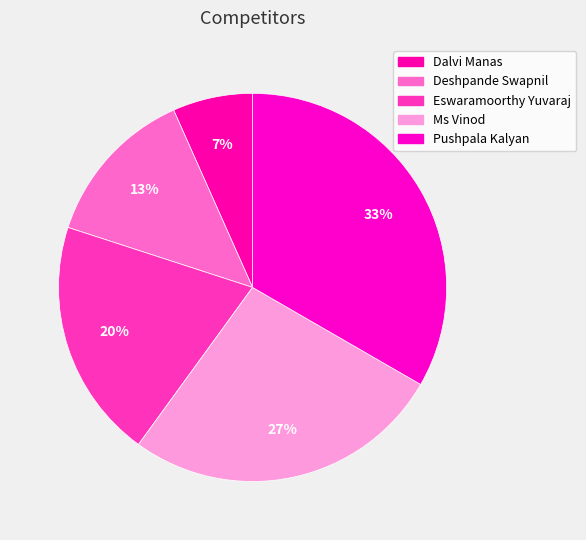

Which has a higher value, Ms Vinod or Deshpande Swapnil?

Ms Vinod